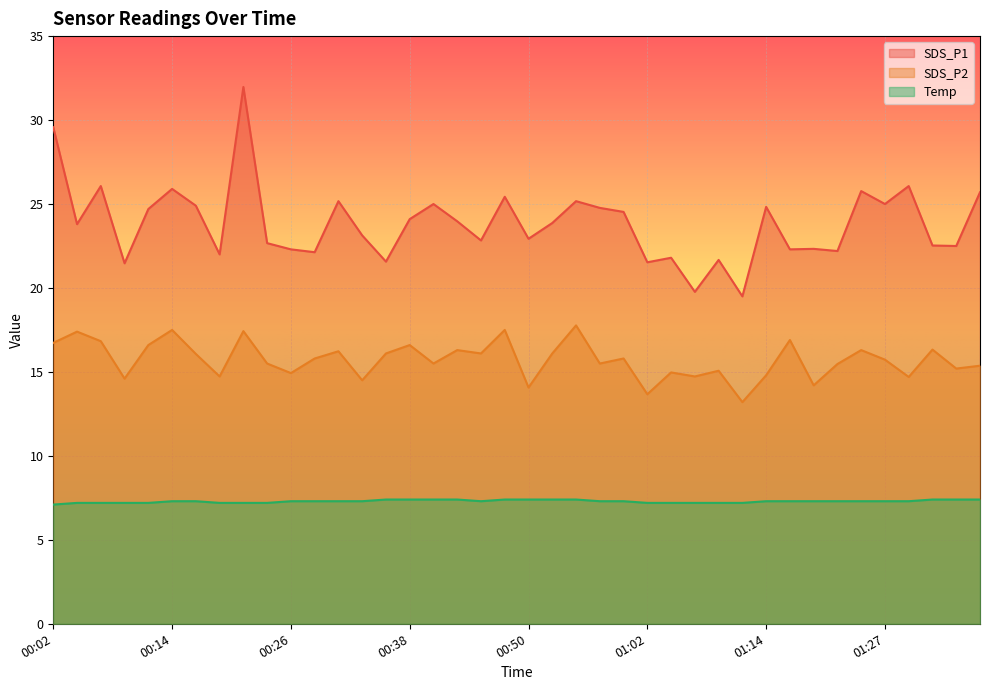

List the series in order of their overall mean, highest first.

SDS_P1, SDS_P2, Temp